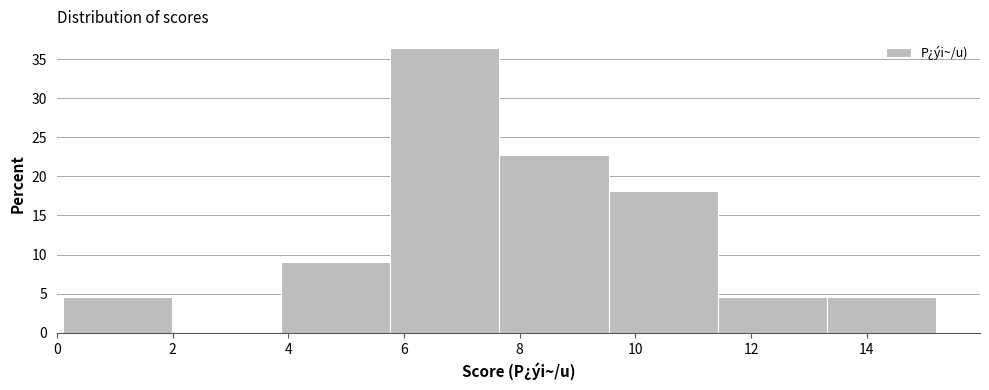

Over which range of the x-axis is the bar tallest?

5.8 to 7.6